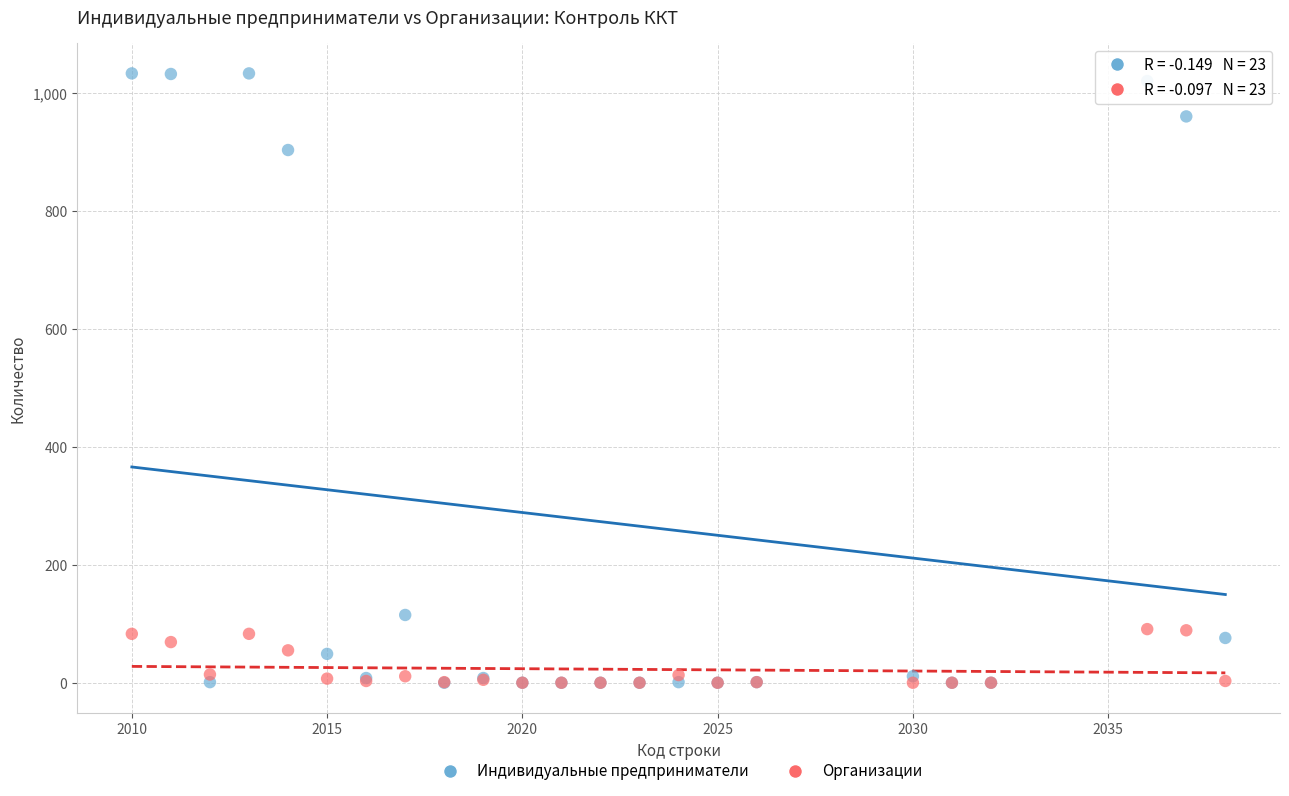

Which series contains the highest Y value?

Индивидуальные предприниматели